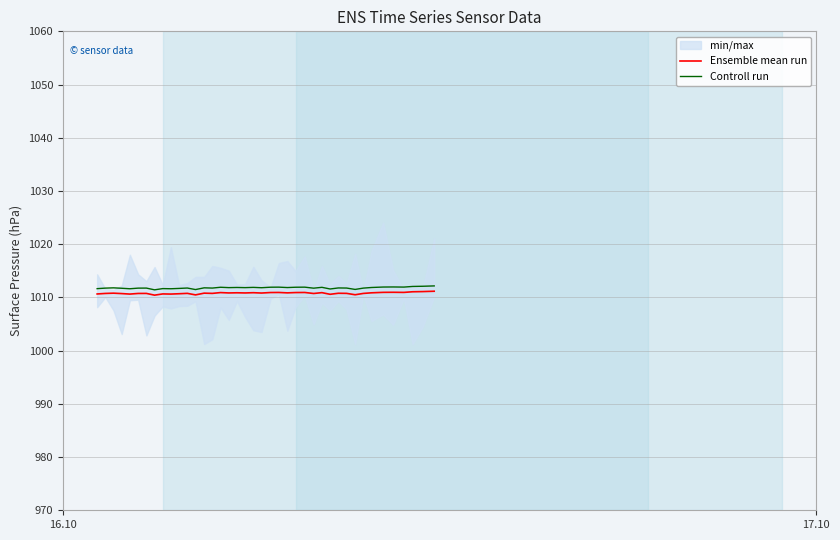

What is the lowest value of the Controll run series?

1011.4